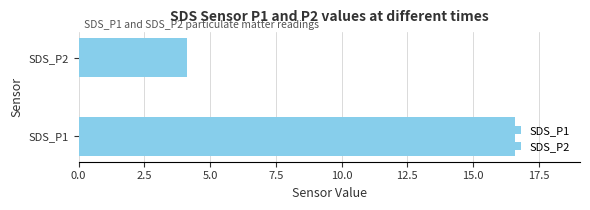

What is the sum of all values?

20.7